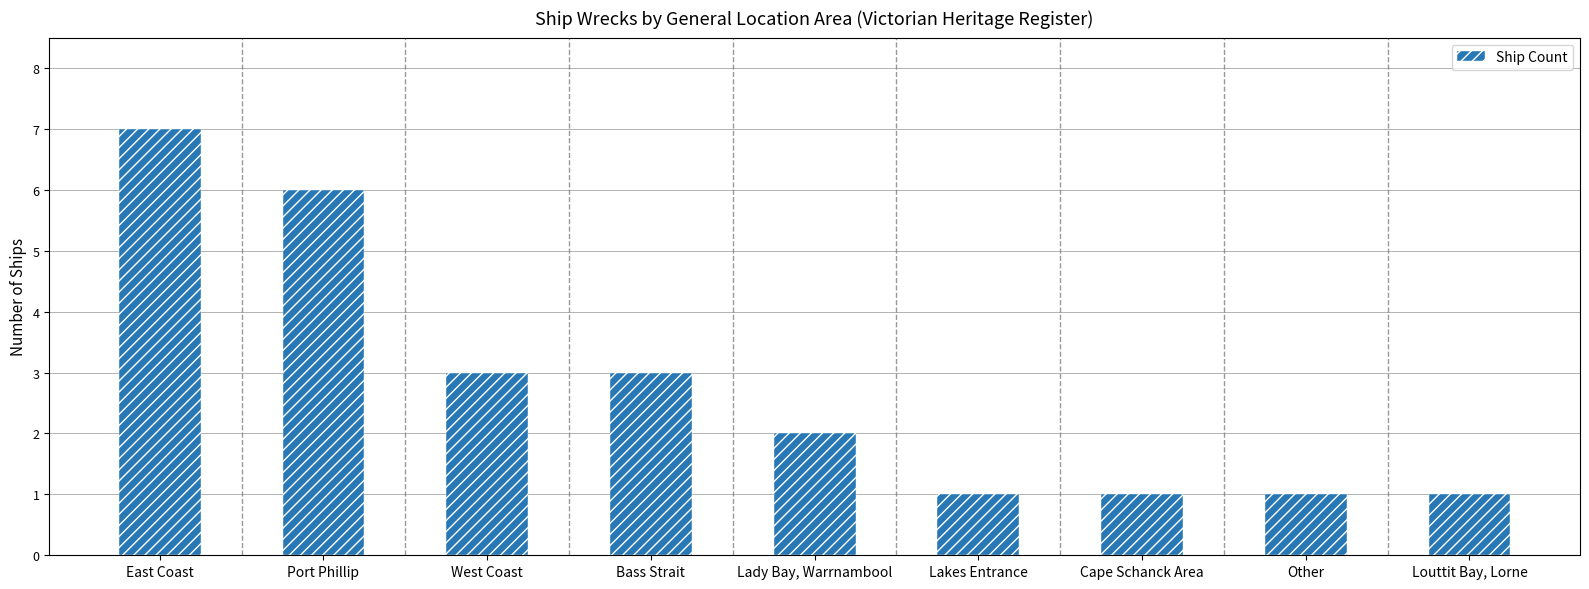

The value at East Coast is 7. True or false?

True